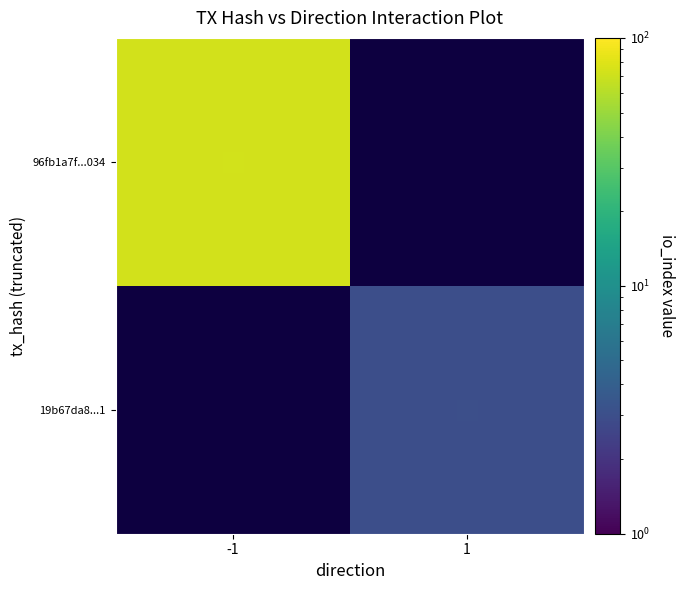

At how many categories does at least one series exceed 5?

1